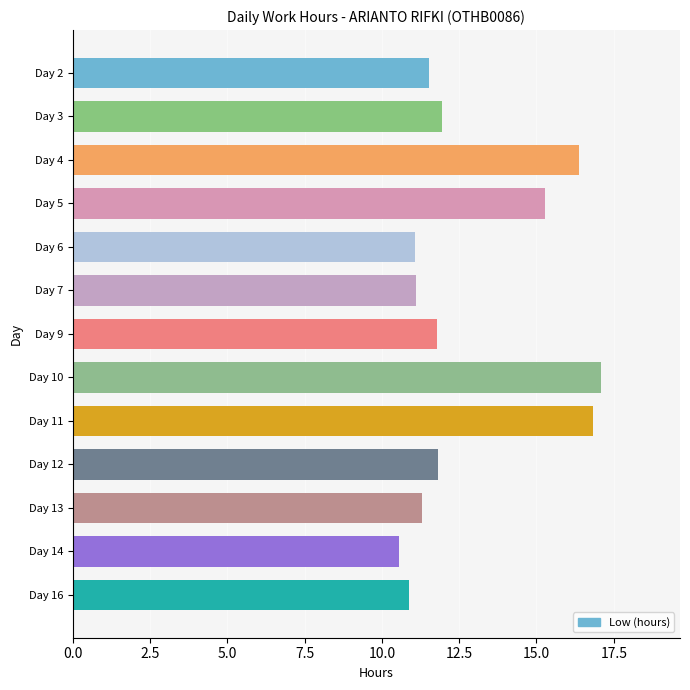

What is the difference between the values at Day 9 and Day 5?

3.5